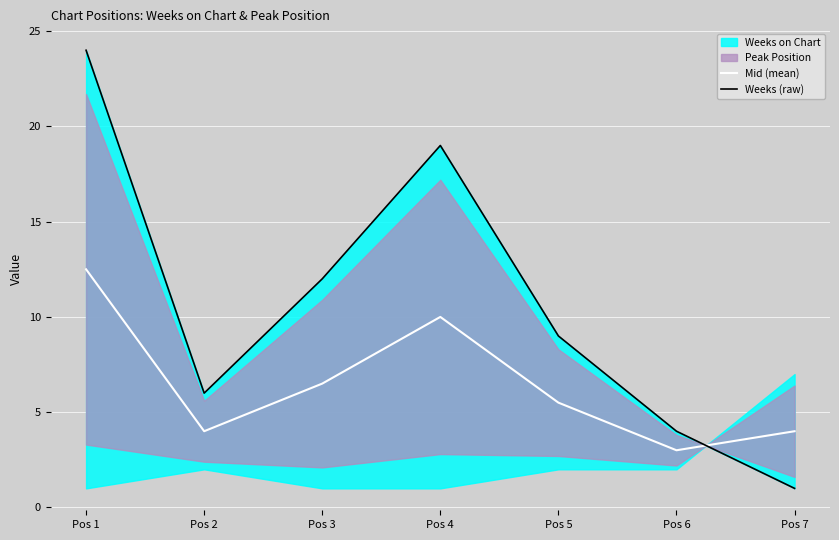

How many data points in Weeks (raw) are above 9?

3